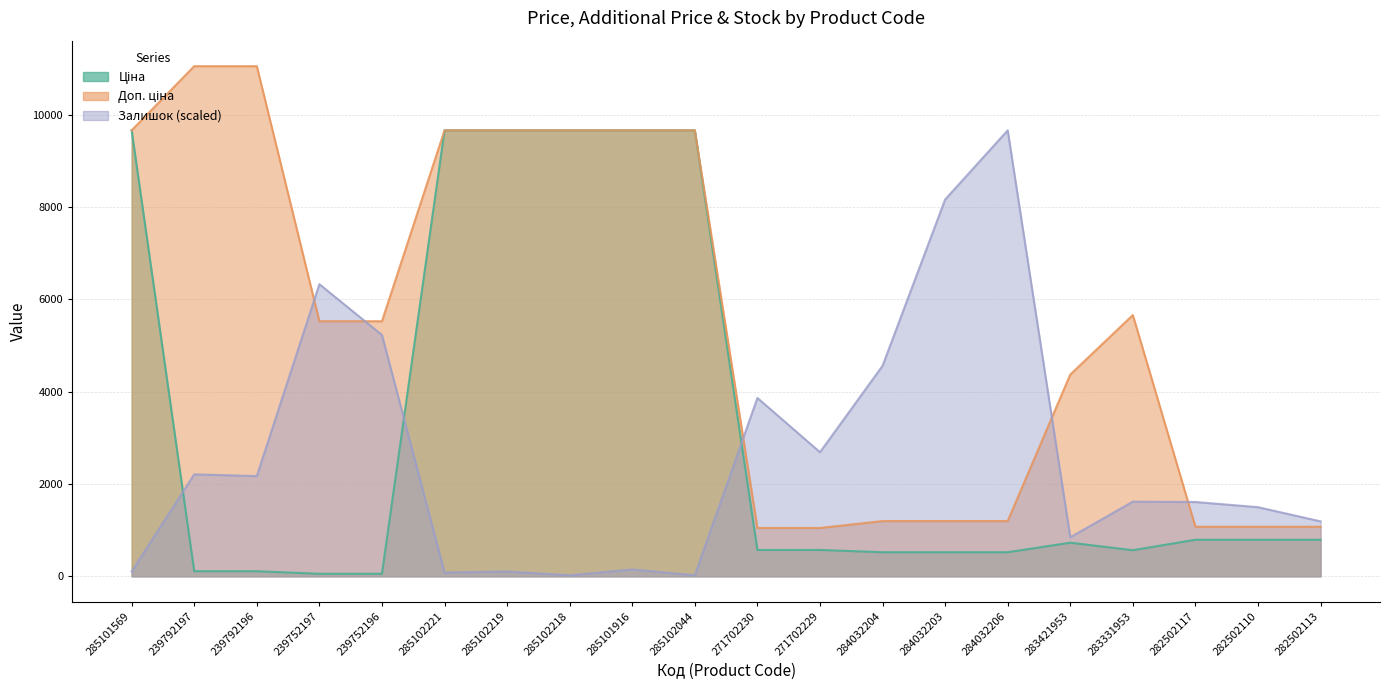

Where is the first local minimum for Залишок?

239792196